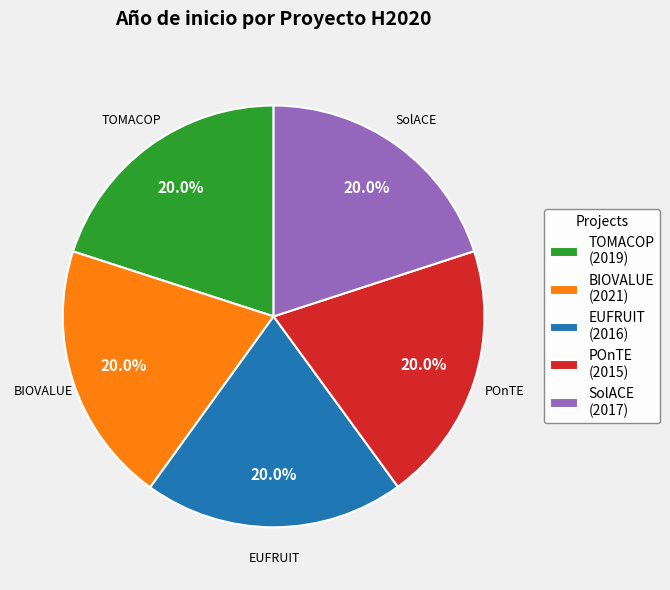

Count the number of slices in the pie.

5